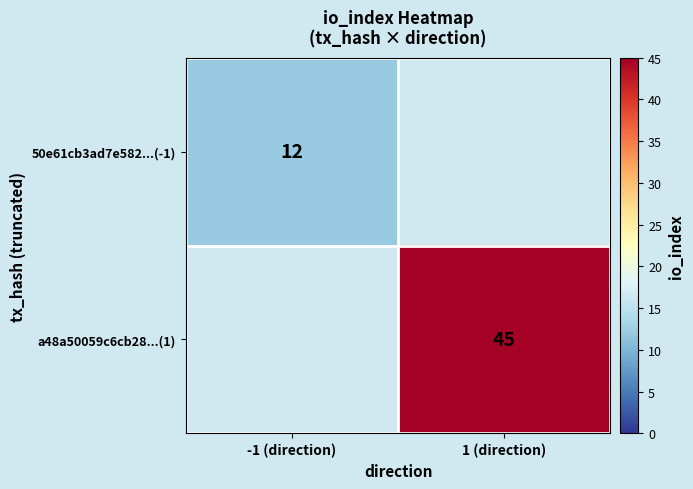

Is it true that a48a50059c6cb28...(1) equals 9 at 1 (direction)?

False